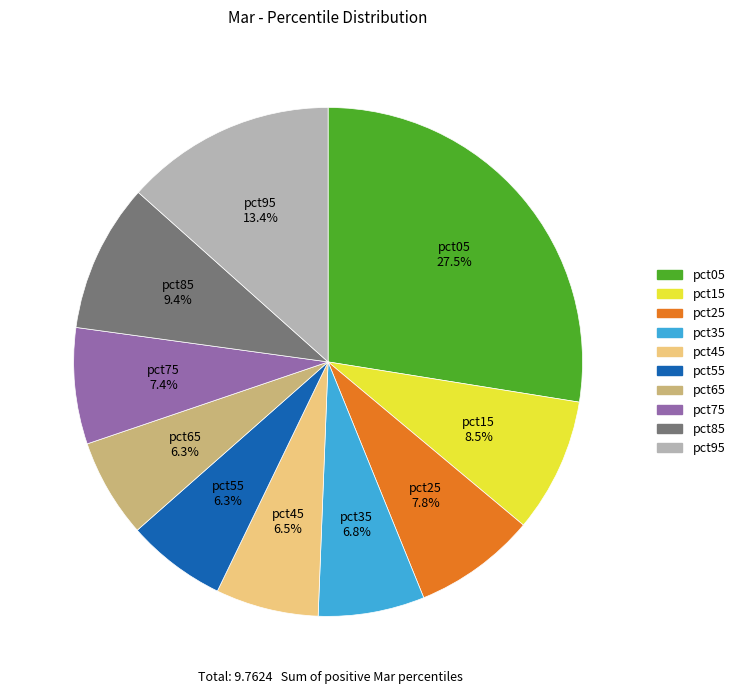

What percentage is NOT represented by pct95?

86.6%